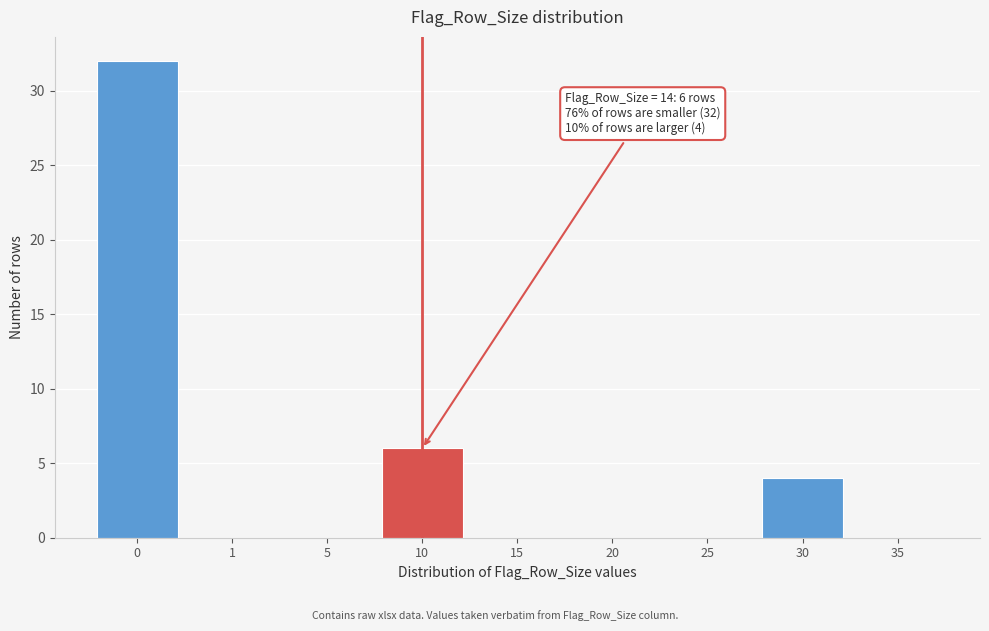

Reading left to right, transcribe all the data shown in this chart.

0=32	1=0	5=0	10=6	15=0	20=0	25=0	30=4	35=0